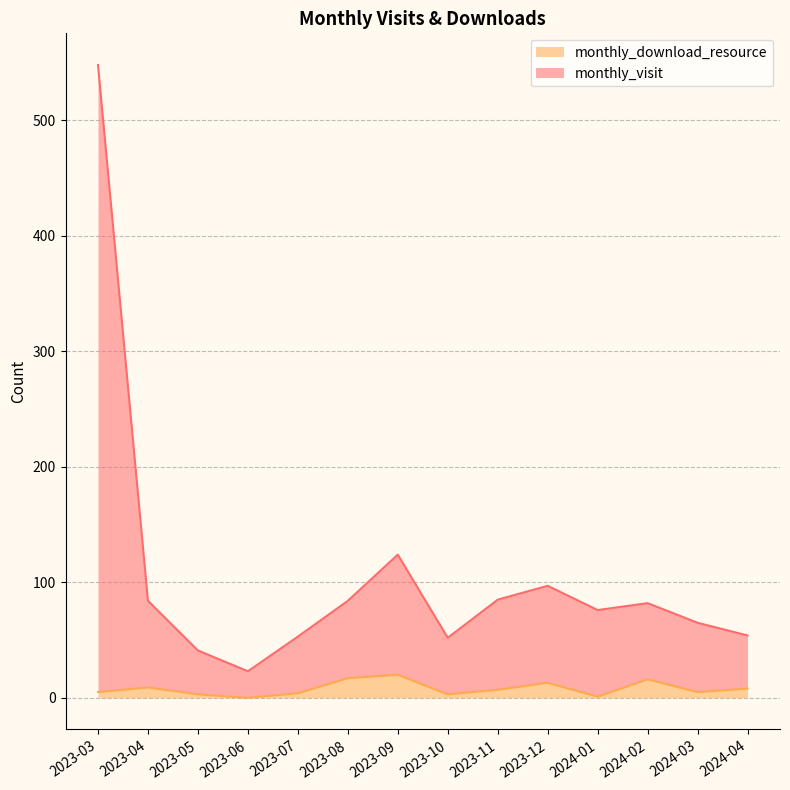

At which category is the sum across all series the highest?

2023-03